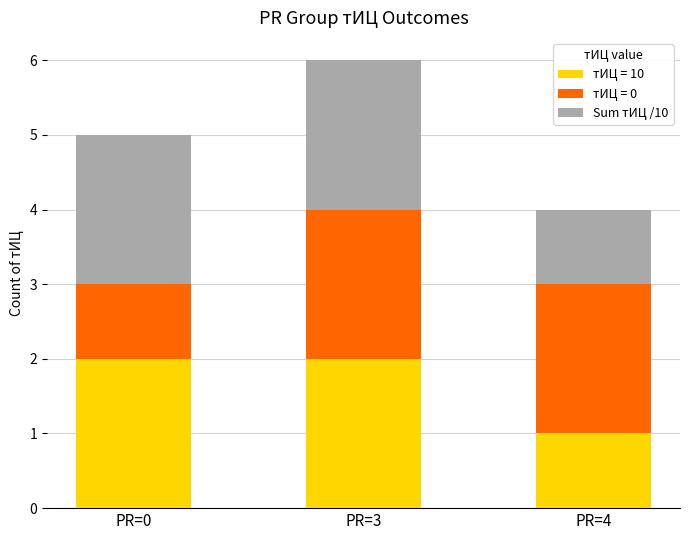

Which category has the lowest value in the тИЦ = 10 series?

PR=4